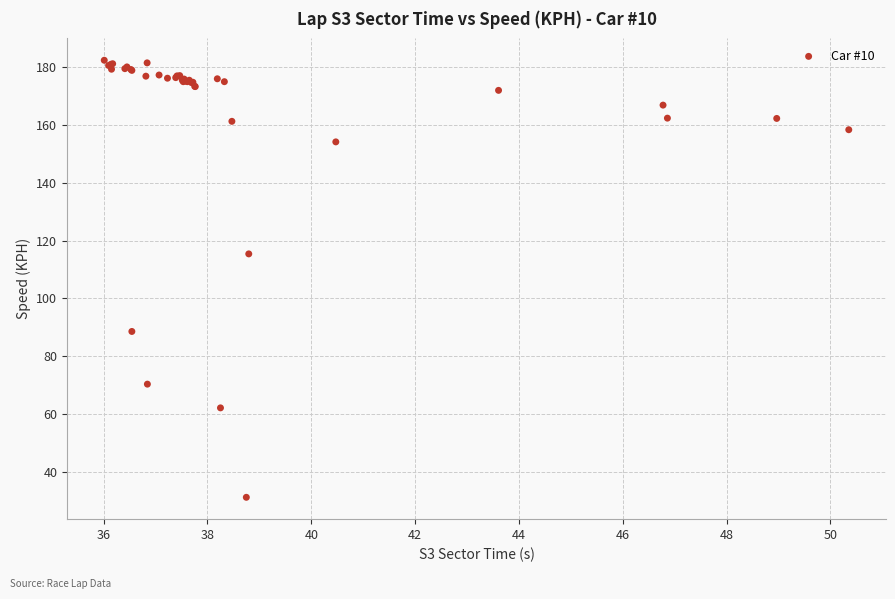

What Y value in the scatter plot is closest to 106?

115.4